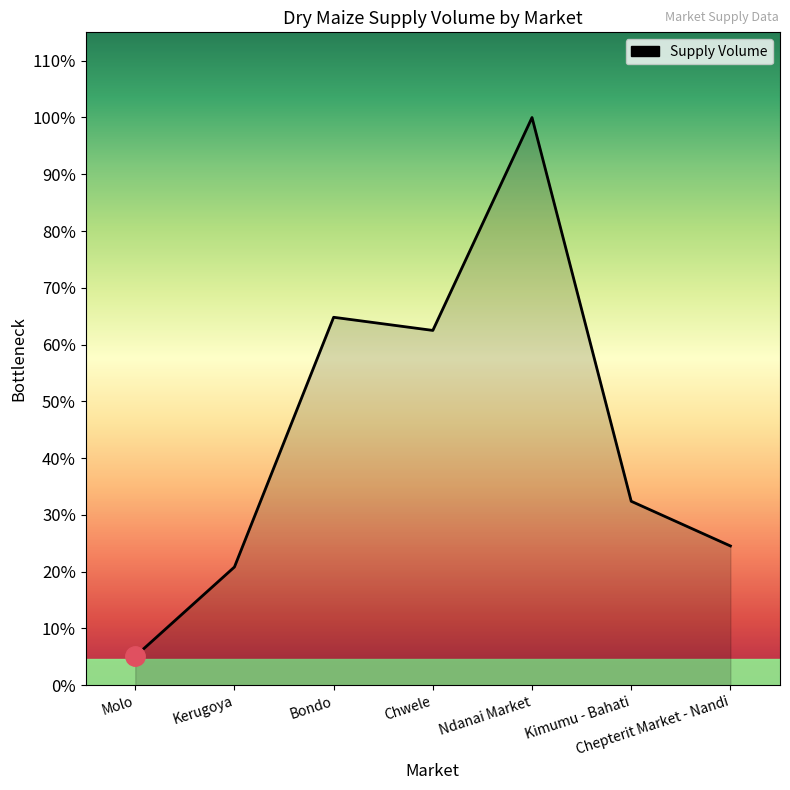

List the labels in order of value, largest first.

Ndanai Market, Bondo, Chwele, Kimumu - Bahati, Chepterit Market - Nandi, Kerugoya, Molo